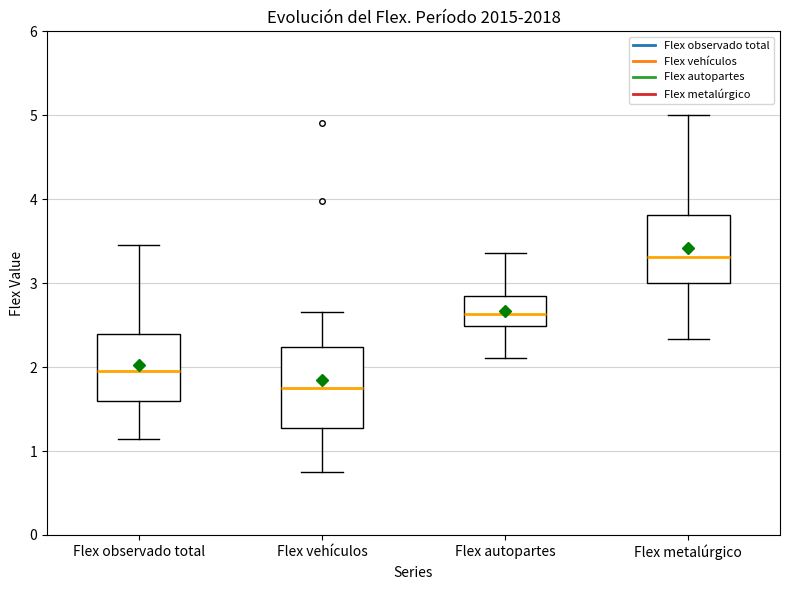

Reading left to right, read every box against the y-axis: the position of its median line, the range the box covers, and the ends of its whiskers. The values are not printed on the chart, so give them approximately, as read against the axis.

Flex observado total: median 1.9, box 1.6 to 2.4, whiskers 1.1 to 3.5
Flex vehículos: median 1.8, box 1.3 to 2.2, whiskers 0.7 to 2.7
Flex autopartes: median 2.6, box 2.5 to 2.8, whiskers 2.1 to 3.4
Flex metalúrgico: median 3.3, box 3.0 to 3.8, whiskers 2.3 to 5.0